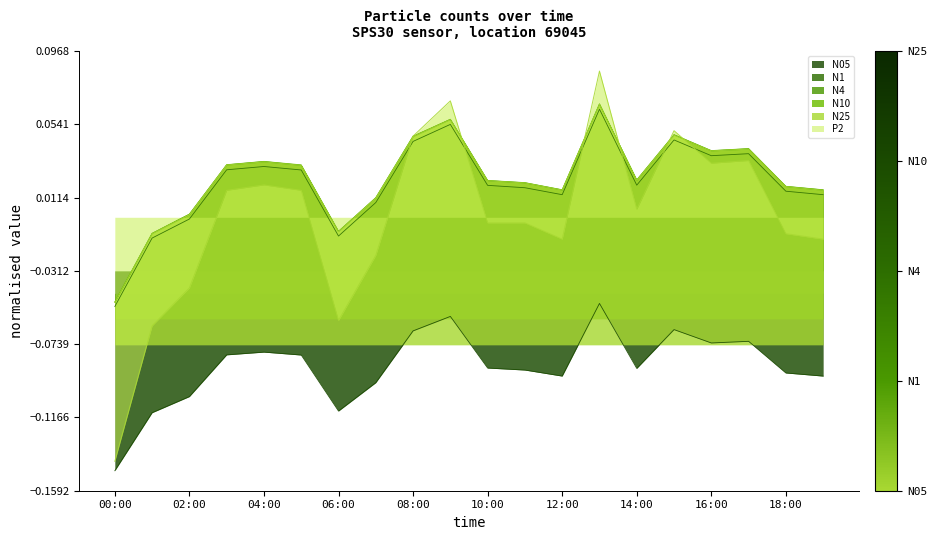

Rank the series by their maximum value, from lowest to highest.

N05, N1, N25, N4, N10, P2